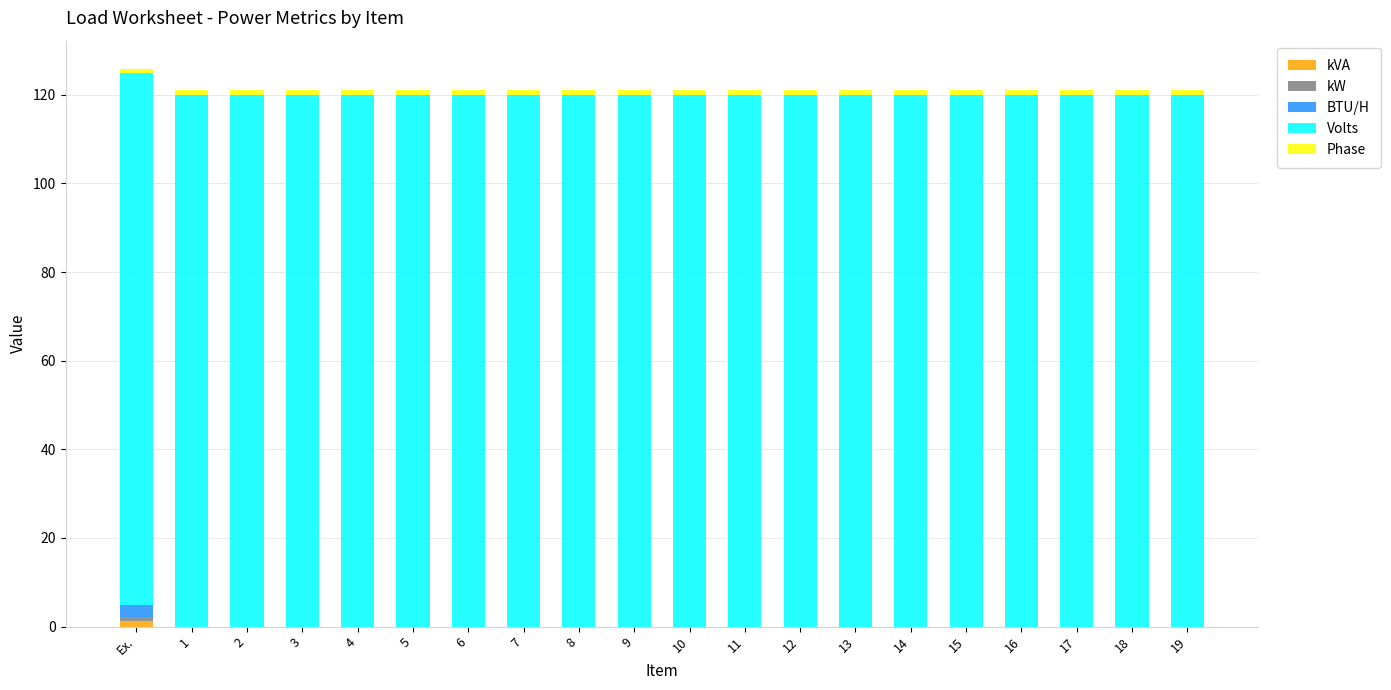

The value of BTU/H at 7 is -2.0. True or false?

False